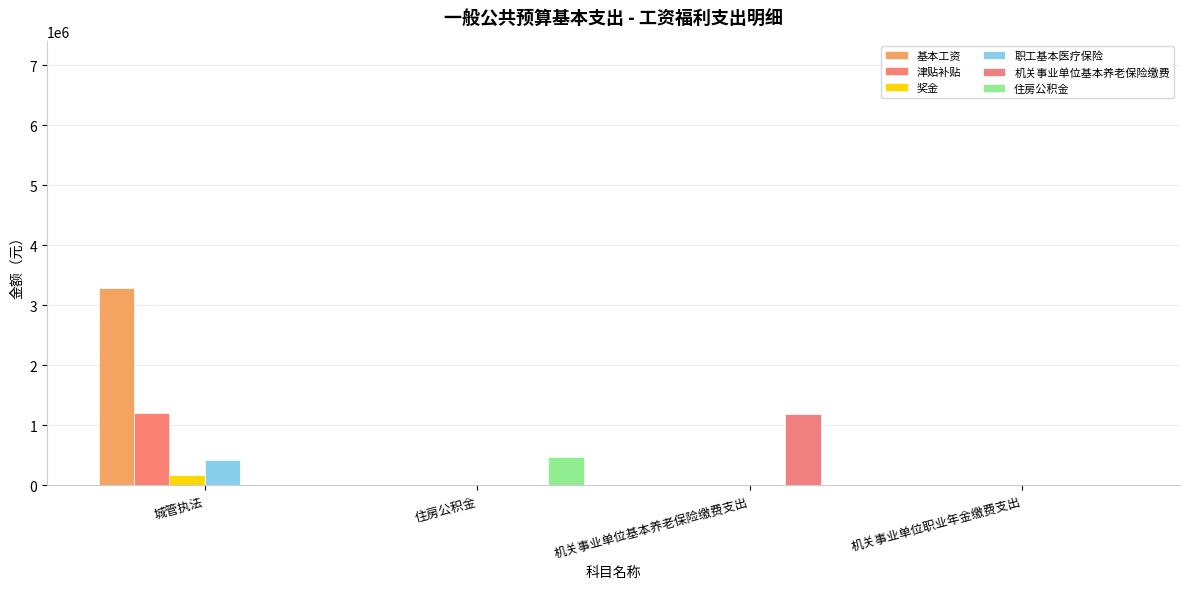

How many data points in 职工基本医疗保险 are above 0?

1